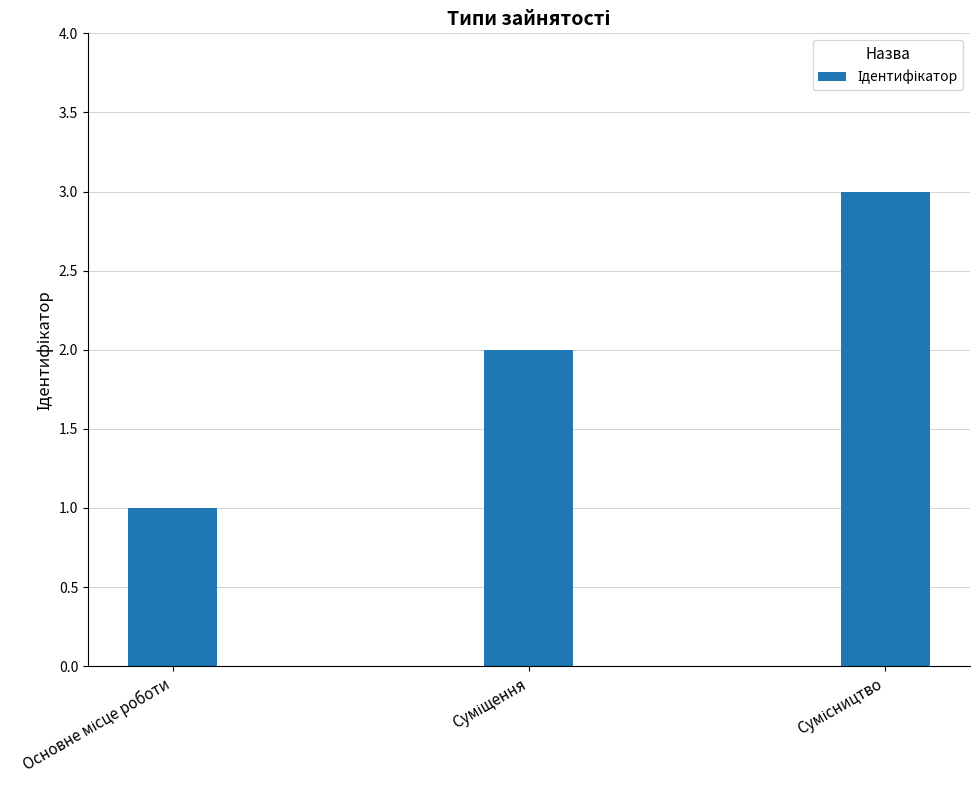

Does the chart contain any negative values?

No